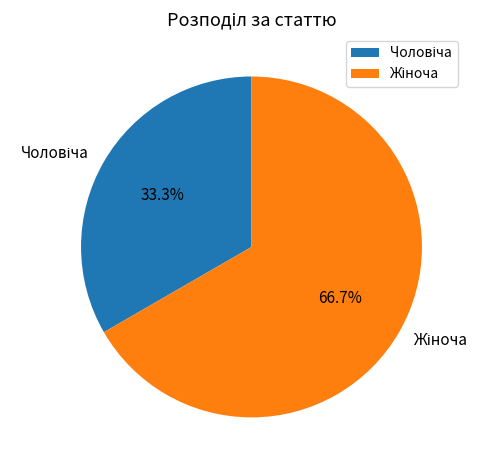

To the nearest percent, what is the average slice percentage?

50%